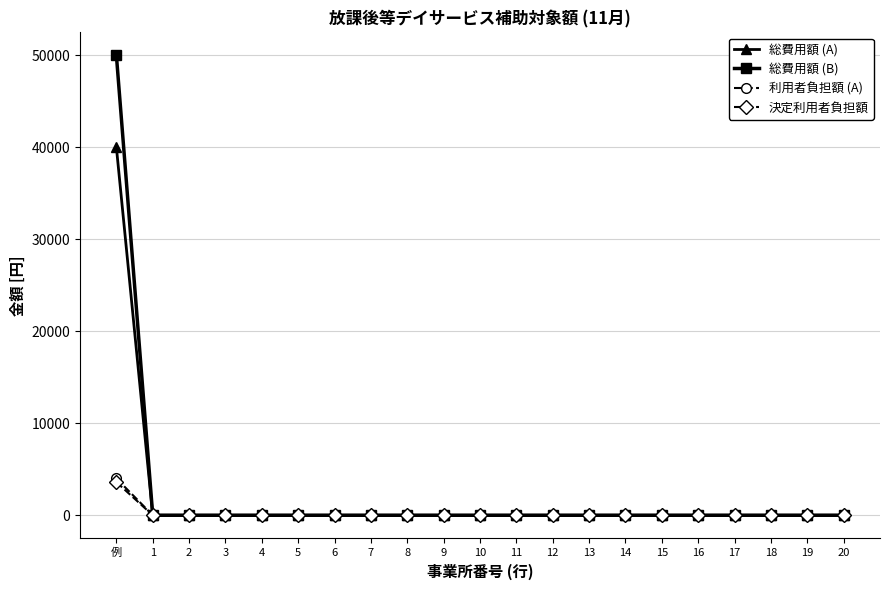

The value of 総費用額 (A) at 7 is 0. True or false?

True